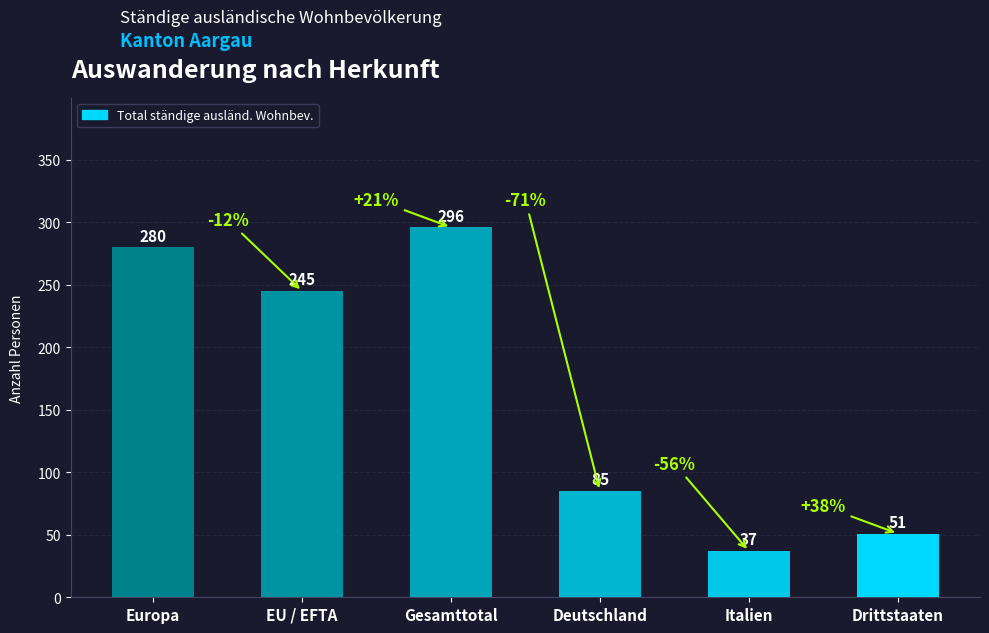

How many data points are less than 245?

3